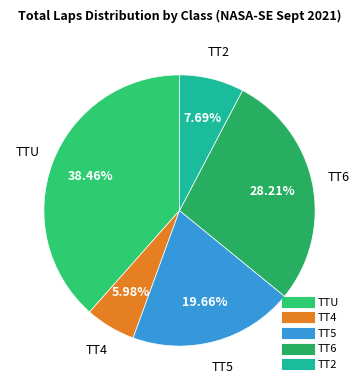

What portion of the pie excludes TT4?

94.0%